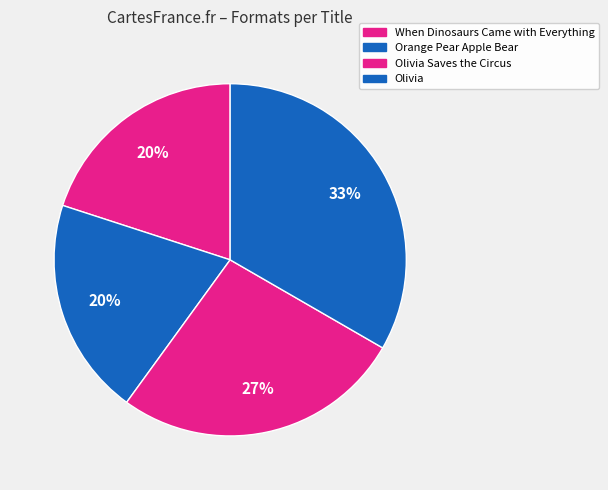

What is the change in value from When Dinosaurs Came with Everything to Olivia Saves the Circus?

+1